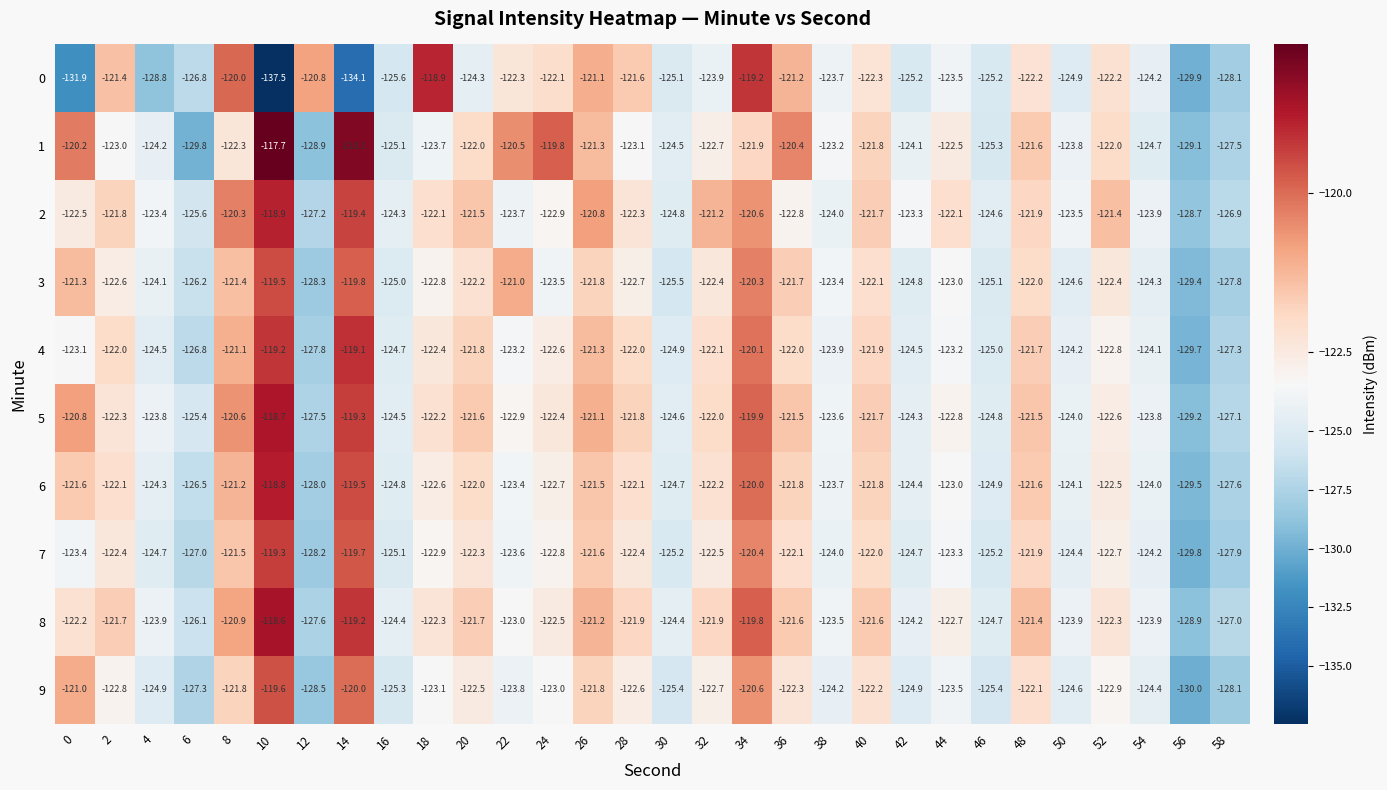

Which series has the largest total across all categories?

2